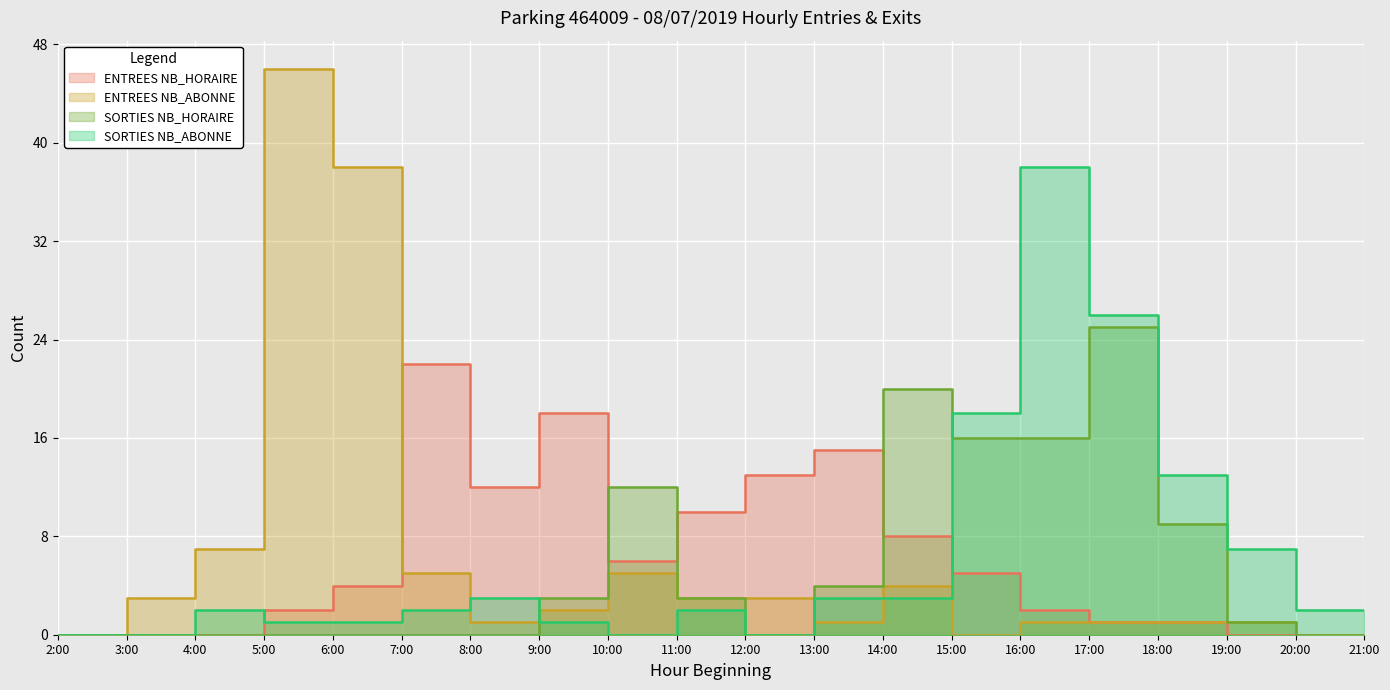

What is the difference between the SORTIES NB_ABONNE values at 5 and 7?

1